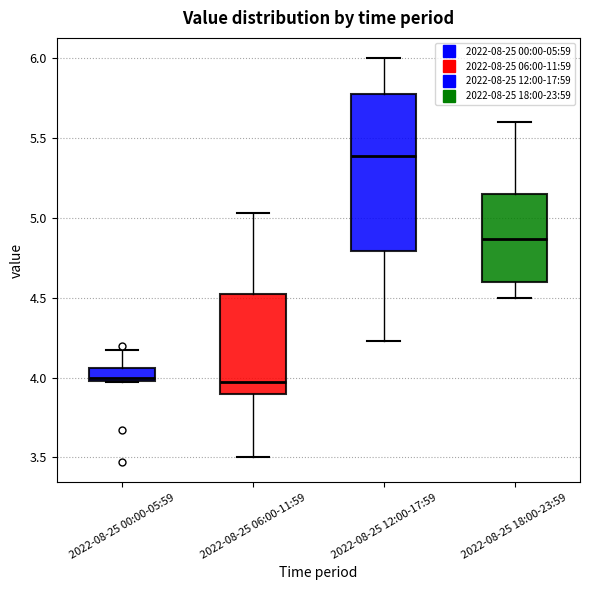

Reading left to right, read every box against the y-axis: the position of its median line, the range the box covers, and the ends of its whiskers. The values are not printed on the chart, so give them approximately, as read against the axis.

2022-08-25 00:00-05:59: median 4.00 (just above the box's lower edge), box 4.00 to 4.05, whiskers 3.95 to 4.15
2022-08-25 06:00-11:59: median 4.00, box 3.90 to 4.50, whiskers 3.50 to 5.05
2022-08-25 12:00-17:59: median 5.40, box 4.80 to 5.75, whiskers 4.25 to 6.00
2022-08-25 18:00-23:59: median 4.85, box 4.60 to 5.15, whiskers 4.50 to 5.60